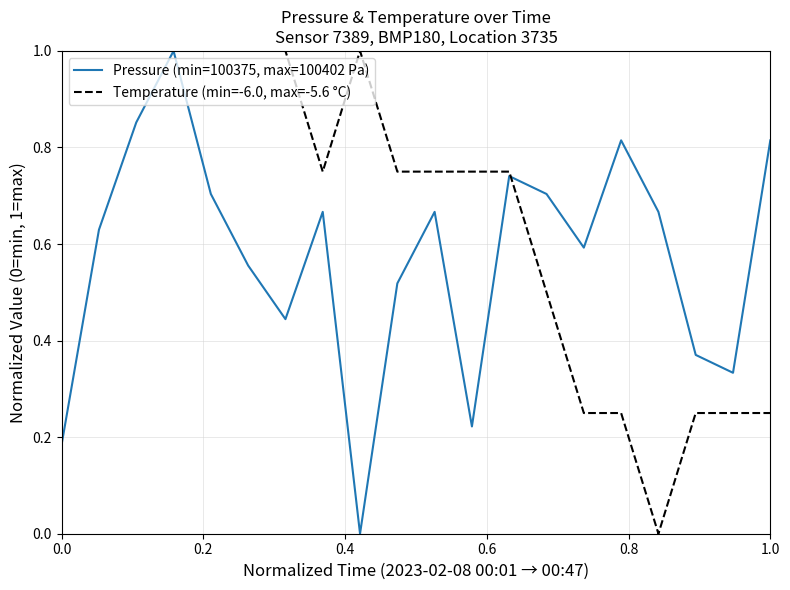

Rank the series by their average value, from highest to lowest.

Temperature (min=-6.0, max=-5.6 °C), Pressure (min=100375, max=100402 Pa)